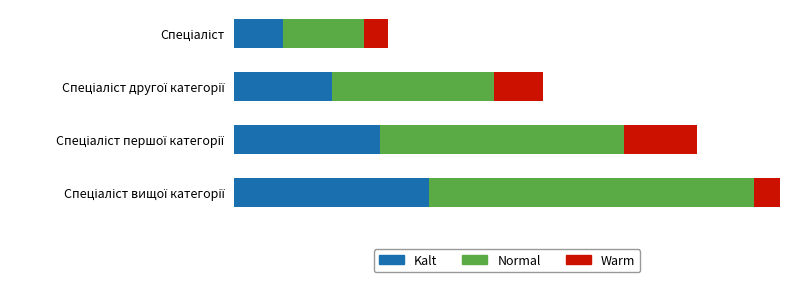

What is the difference between the maximum and minimum values in the Warm series?

4.5